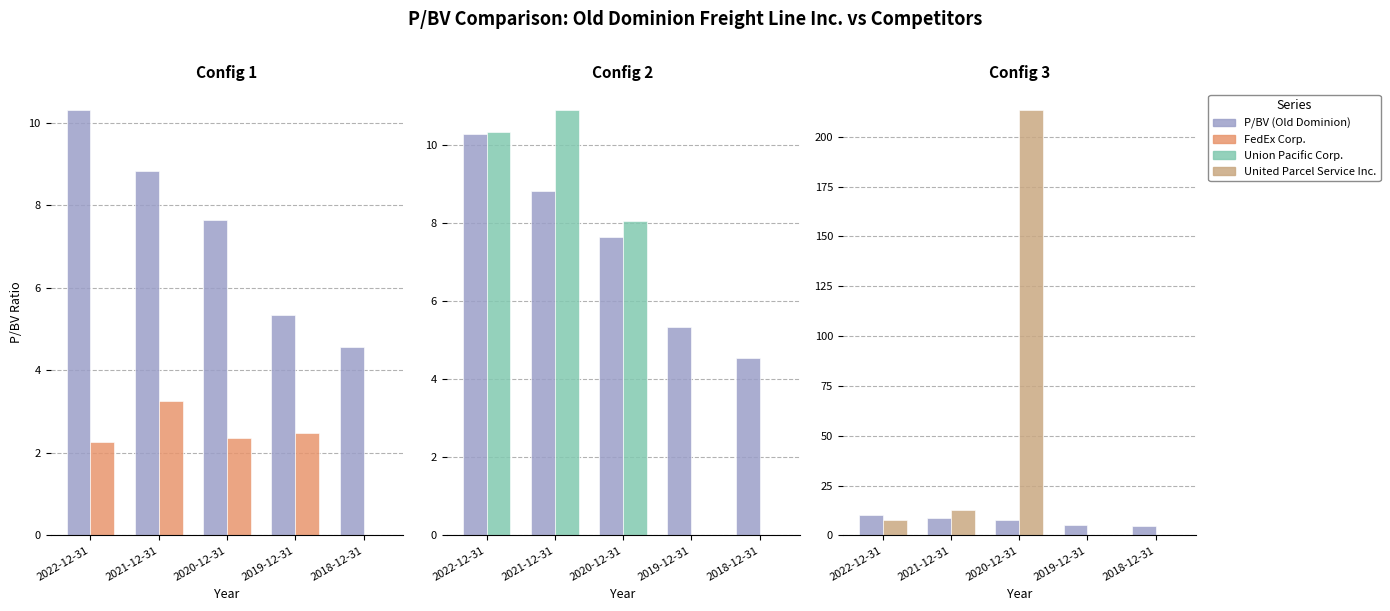

Which has a higher value, 2019-12-31 or 2021-12-31?

2021-12-31